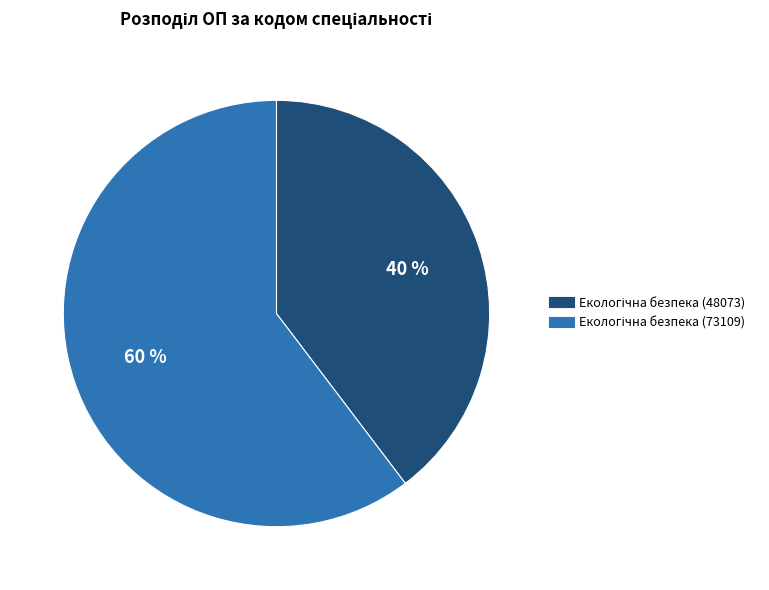

To the nearest percent, what is the average slice percentage?

50%